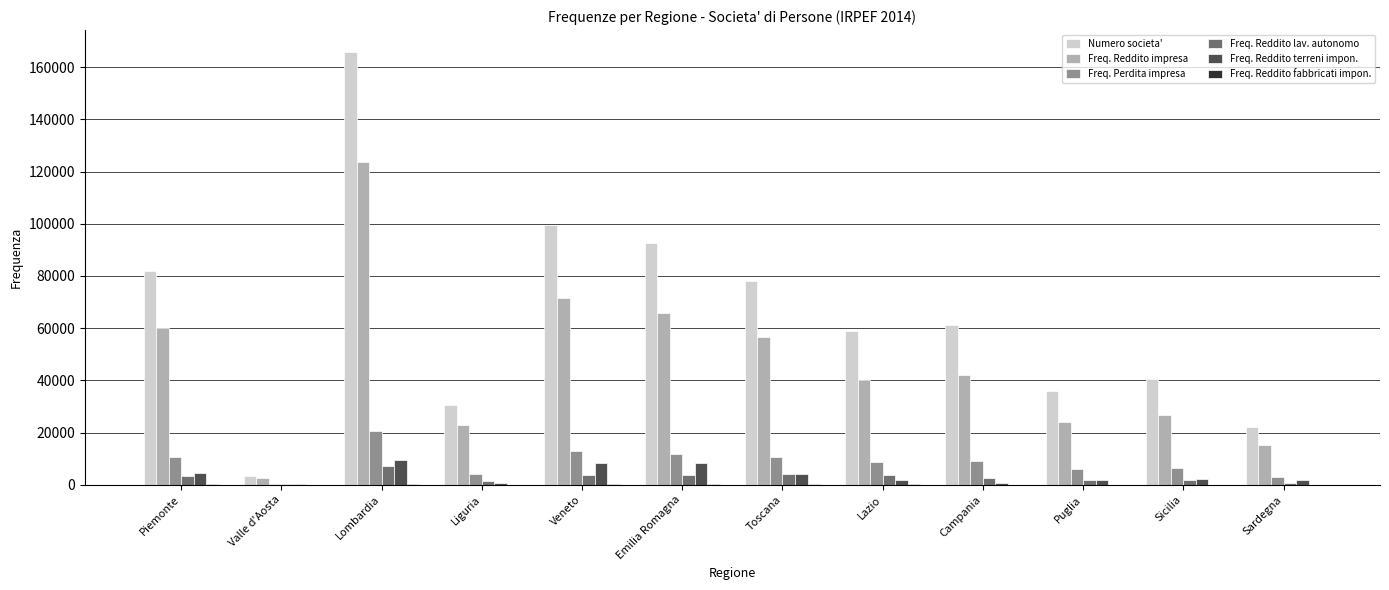

Count the number of categories in the chart.

12